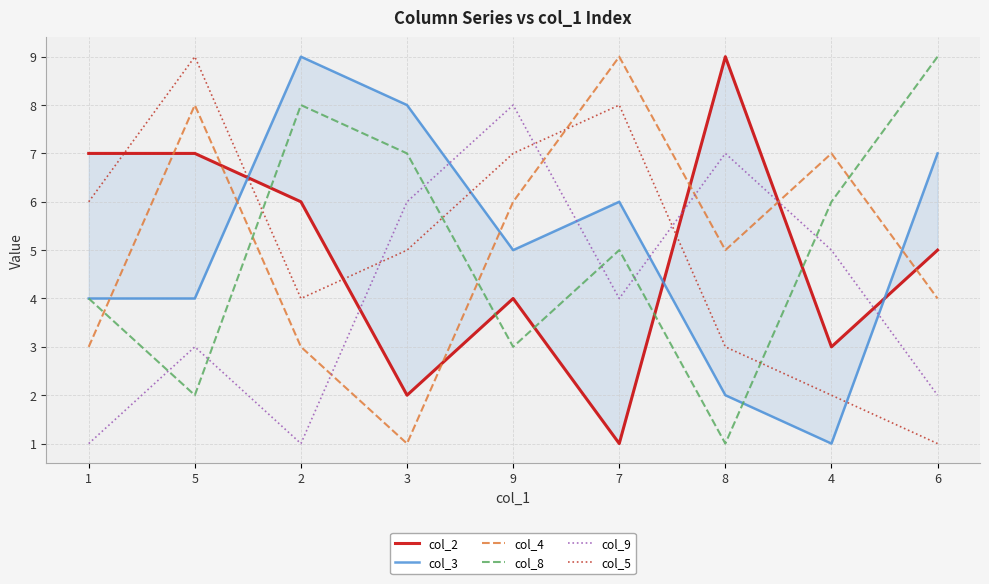

The value of col_3 at 6 is 7. True or false?

True